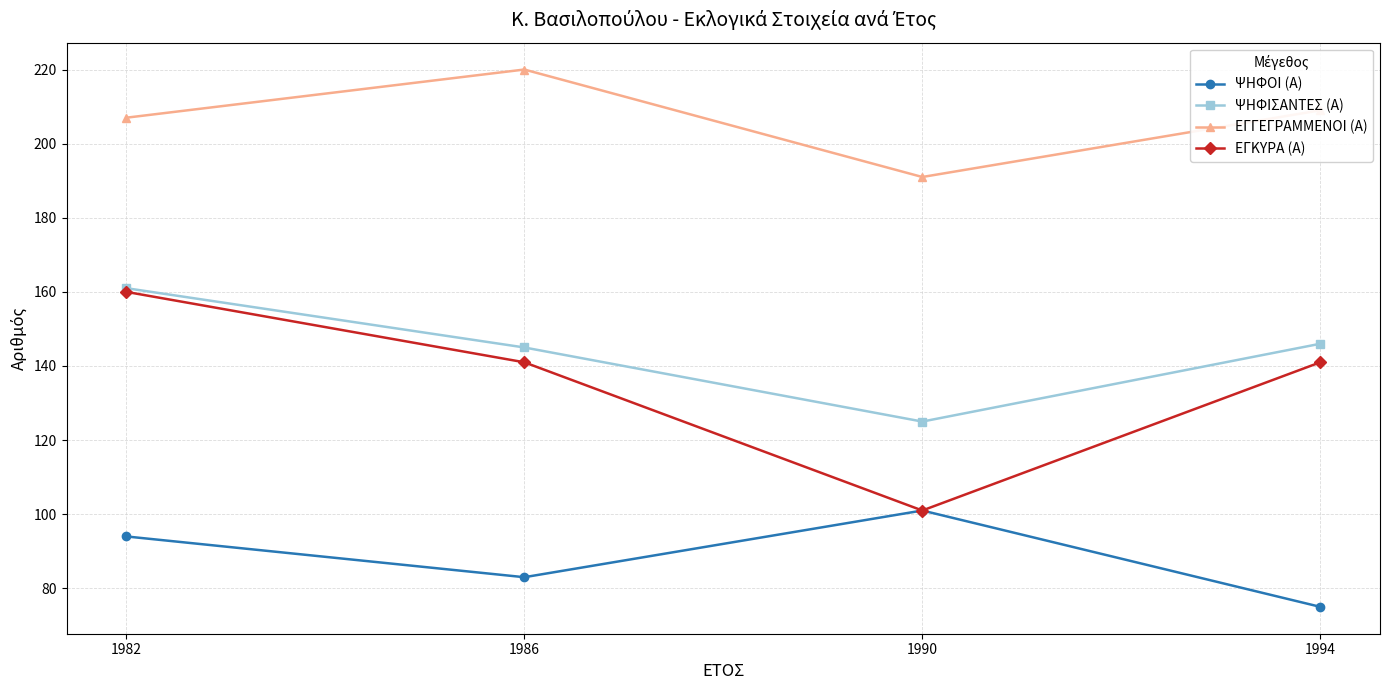

Is it true that ΕΓΓΕΓΡΑΜΜΕΝΟΙ (Α) equals 207 at 1982?

True